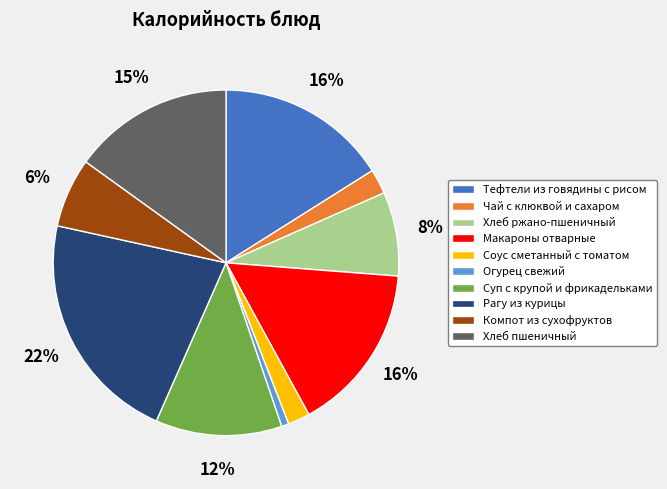

Is there a majority slice in this chart?

No